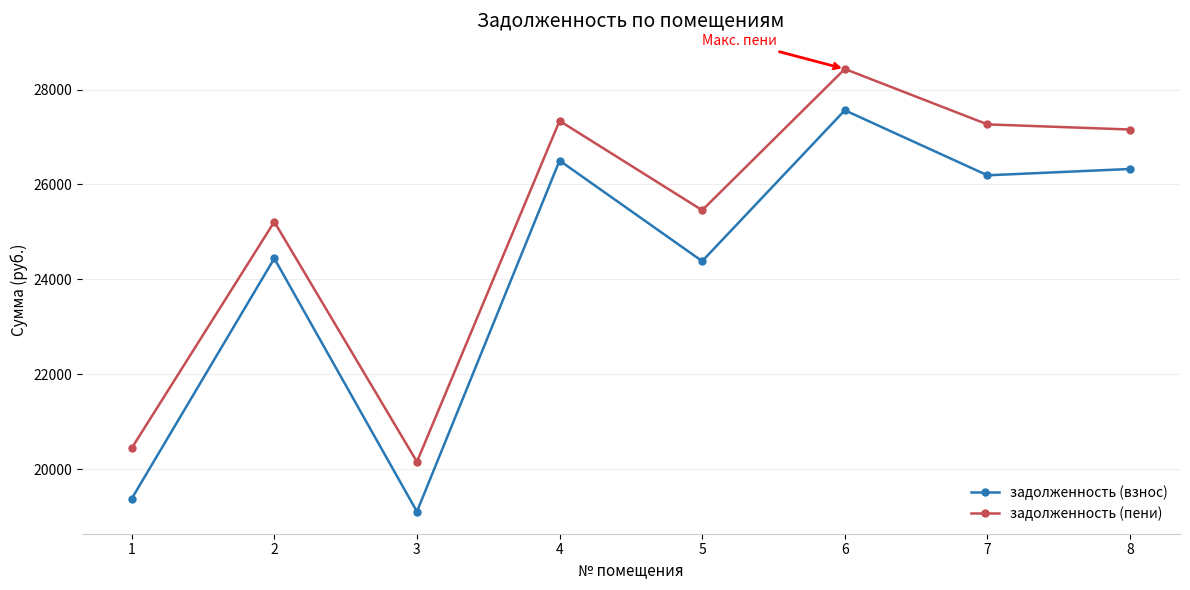

Which series has the widest spread of values?

задолженность (взнос)